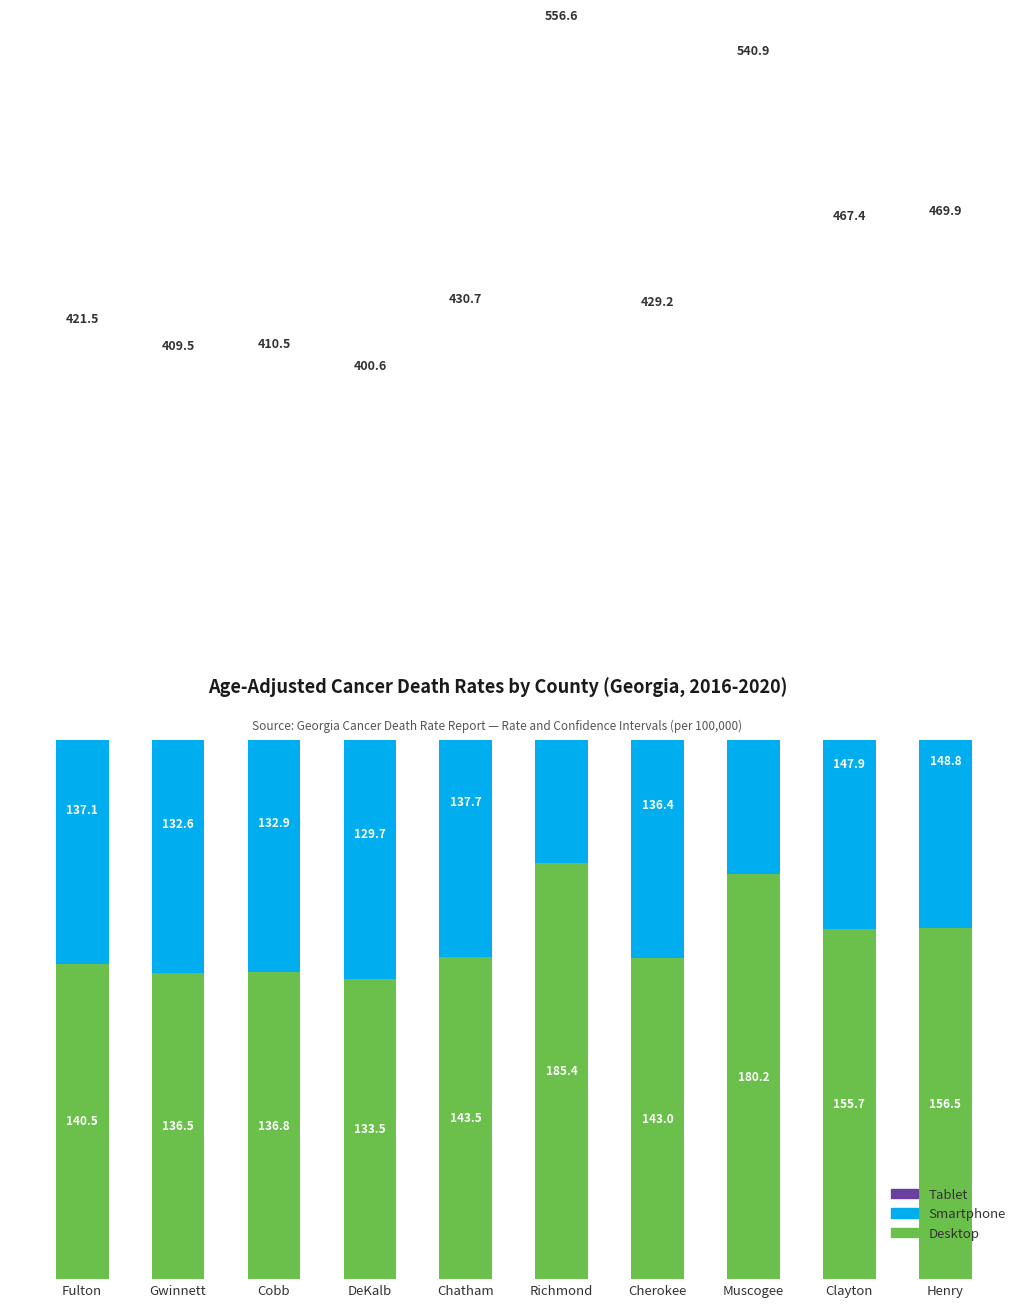

What is the maximum value for Tablet?

193.9